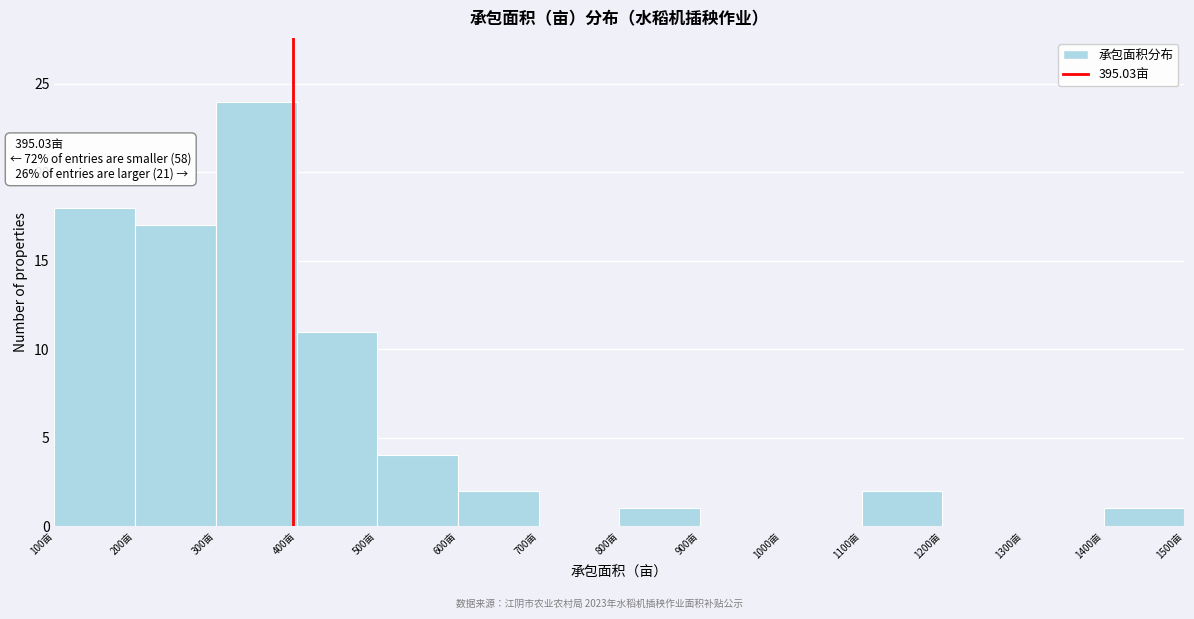

Which range on the x-axis has the tallest bar?

300 to 400